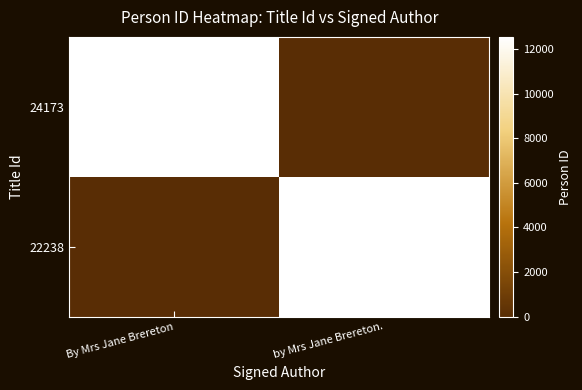

What is the difference between the 22238 values at by Mrs Jane Brereton. and By Mrs Jane Brereton?

12539